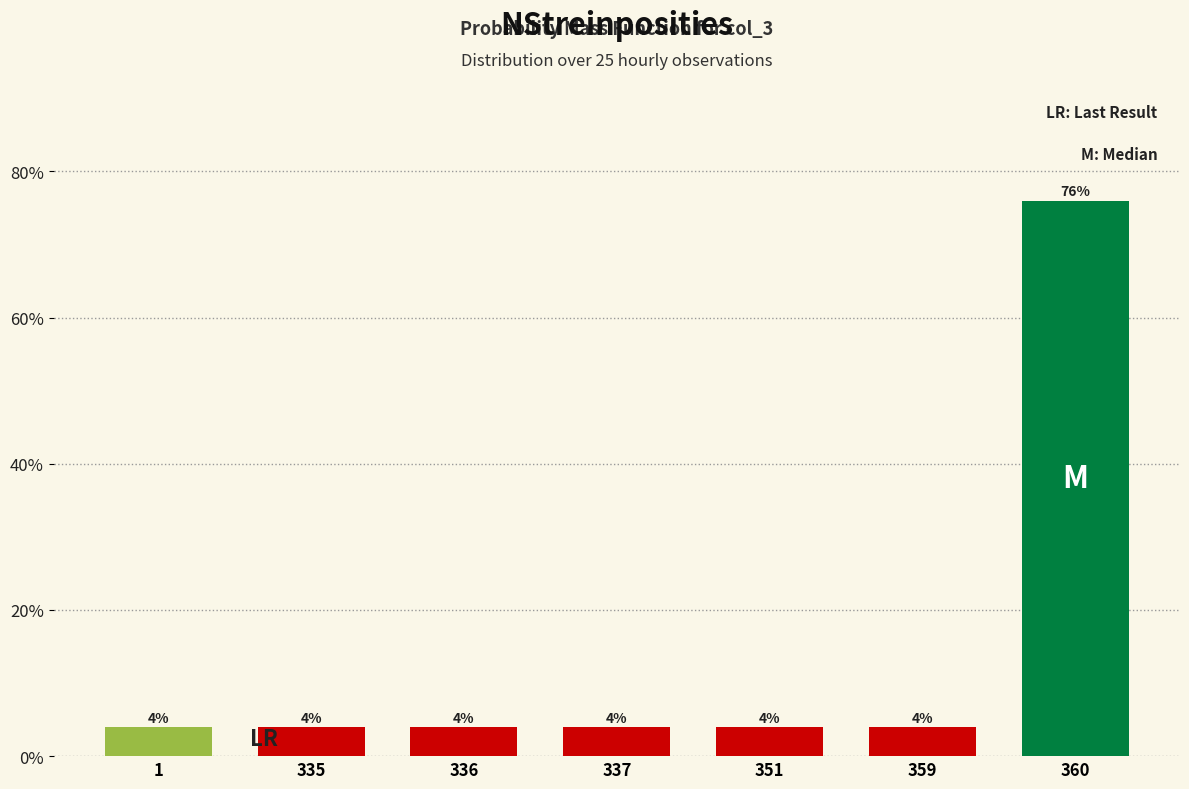

Reading left to right, transcribe all the data shown in this chart.

4	4	4	4	4	4	76